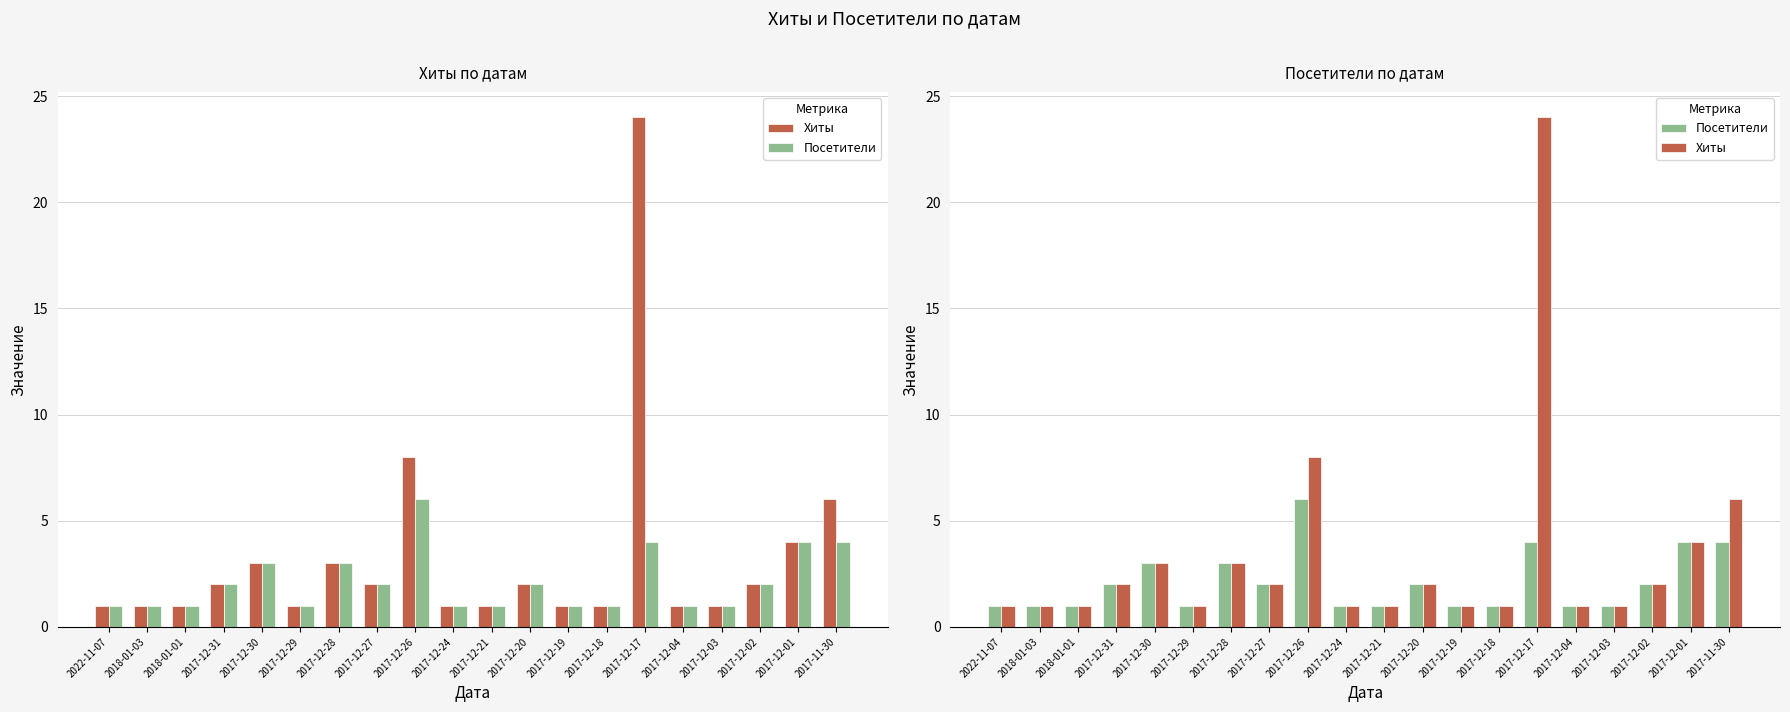

List the series in order of their peak value, lowest first.

Посетители, Хиты